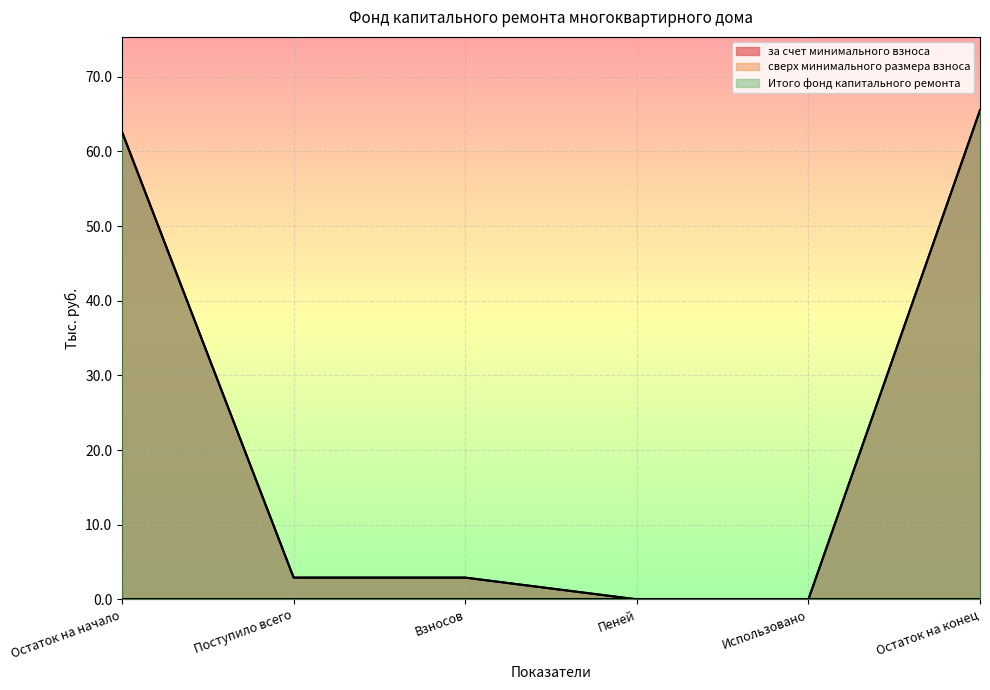

What is the label of the 1st point from the left?

Остаток на начало